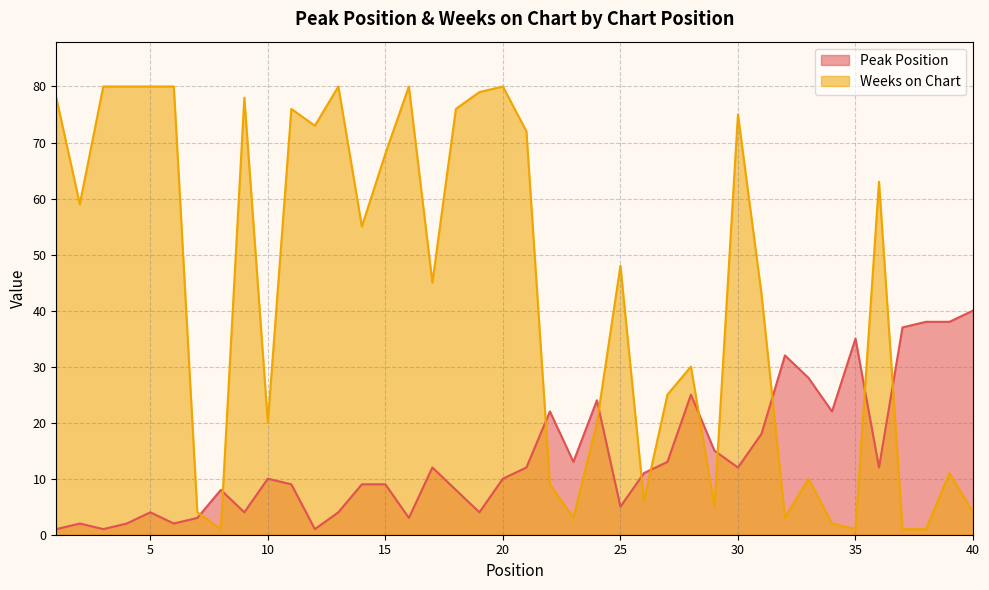

Reading left to right, what are all the values shown in this chart?

Peak Position: 1	2	1	2	4	2	3	8	4	10	9	1	4	9	9	3	12	8	4	10	12	22	13	24	5	11	13	25	15	12	18	32	28	22	35	12	37	38	38	40
Weeks on Chart: 78	59	80	80	80	80	4	1	78	20	76	73	80	55	68	80	45	76	79	80	72	9	3	20	48	6	25	30	5	75	43	3	10	2	1	63	1	1	11	4